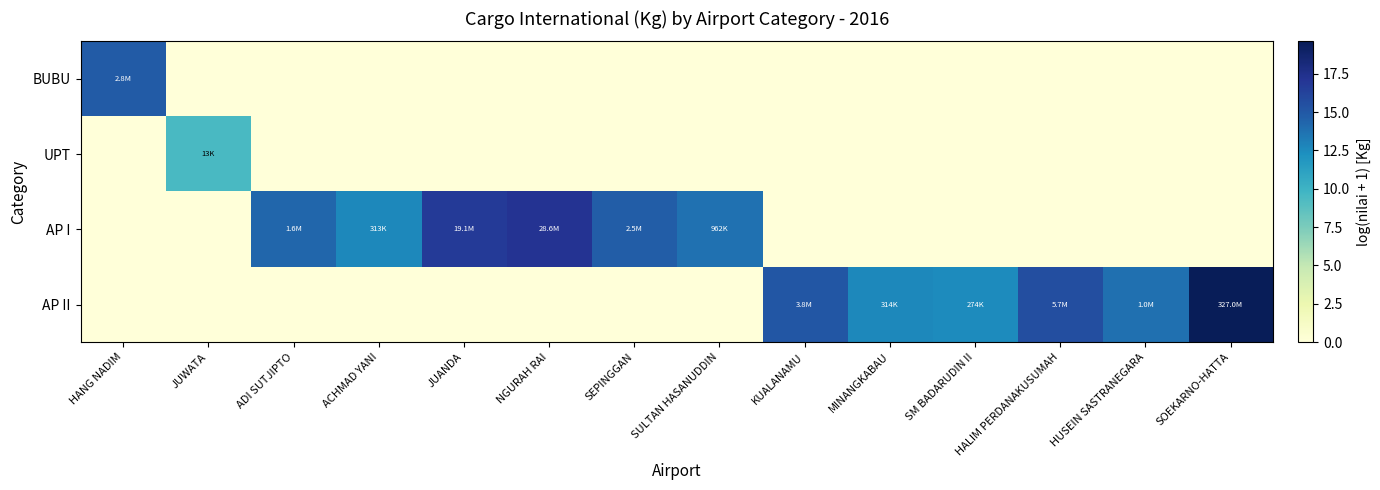

Reading left to right, extract all data points from this chart.

BUBU: HANG NADIM=14.8	JUWATA=0.0	ADI SUTJIPTO=0.0	ACHMAD YANI=0.0	JUANDA=0.0	NGURAH RAI=0.0	SEPINGGAN=0.0	SULTAN HASANUDDIN=0.0	KUALANAMU=0.0	MINANGKABAU=0.0	SM BADARUDIN II=0.0	HALIM PERDANAKUSUMAH=0.0	HUSEIN SASTRANEGARA=0.0	SOEKARNO-HATTA=0.0
UPT: HANG NADIM=0.0	JUWATA=9.5	ADI SUTJIPTO=0.0	ACHMAD YANI=0.0	JUANDA=0.0	NGURAH RAI=0.0	SEPINGGAN=0.0	SULTAN HASANUDDIN=0.0	KUALANAMU=0.0	MINANGKABAU=0.0	SM BADARUDIN II=0.0	HALIM PERDANAKUSUMAH=0.0	HUSEIN SASTRANEGARA=0.0	SOEKARNO-HATTA=0.0
AP I: HANG NADIM=0.0	JUWATA=0.0	ADI SUTJIPTO=14.3	ACHMAD YANI=12.7	JUANDA=16.8	NGURAH RAI=17.2	SEPINGGAN=14.7	SULTAN HASANUDDIN=13.8	KUALANAMU=0.0	MINANGKABAU=0.0	SM BADARUDIN II=0.0	HALIM PERDANAKUSUMAH=0.0	HUSEIN SASTRANEGARA=0.0	SOEKARNO-HATTA=0.0
AP II: HANG NADIM=0.0	JUWATA=0.0	ADI SUTJIPTO=0.0	ACHMAD YANI=0.0	JUANDA=0.0	NGURAH RAI=0.0	SEPINGGAN=0.0	SULTAN HASANUDDIN=0.0	KUALANAMU=15.2	MINANGKABAU=12.7	SM BADARUDIN II=12.5	HALIM PERDANAKUSUMAH=15.5	HUSEIN SASTRANEGARA=13.8	SOEKARNO-HATTA=19.6